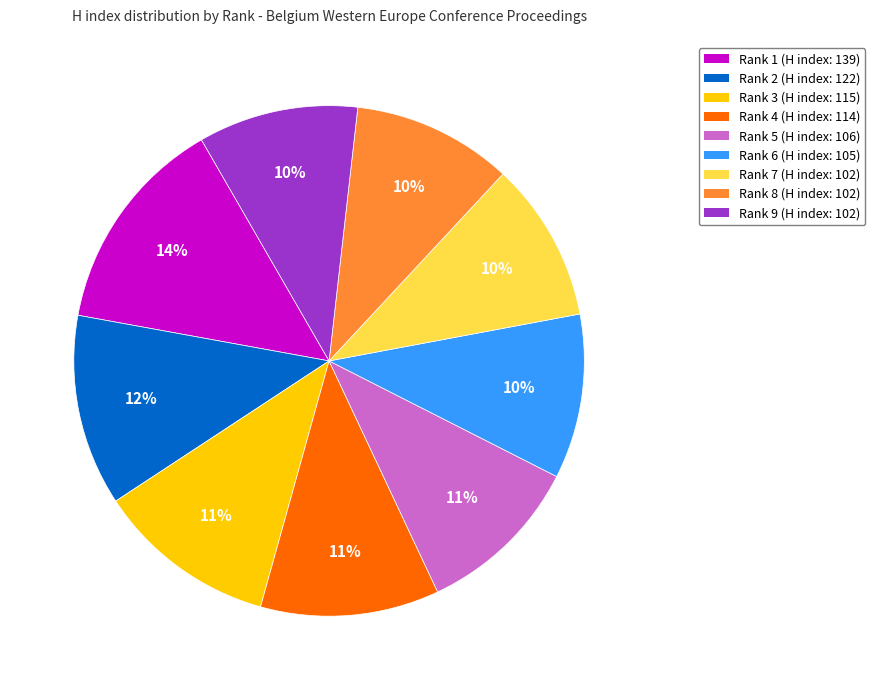

The Rank 8 slice represents 5% of the pie. True or false?

False